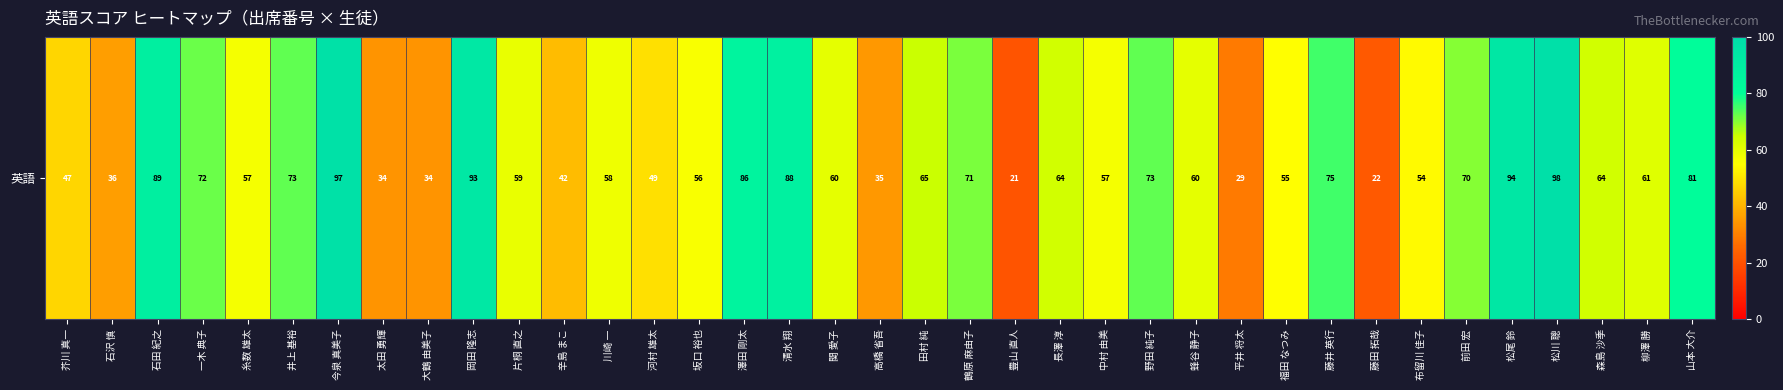

What is the approximate value at 松尾 鈴, to the nearest 5?

95